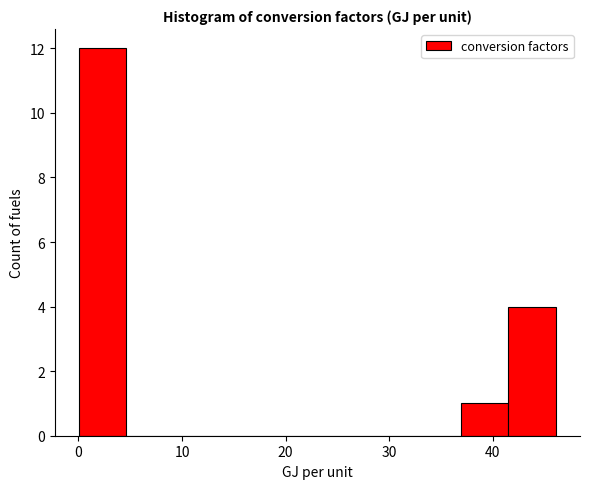

Reading left to right, list every bar in this chart as the range it spans on the x-axis followed by its height. Neither the bar edges nor the heights are printed on the chart, so give them approximately, as read against the axes.

0 to 5: 12
5 to 9: 0
9 to 14: 0
14 to 18: 0
18 to 23: 0
23 to 28: 0
28 to 32: 0
32 to 37: 0
37 to 41: 1
41 to 46: 4